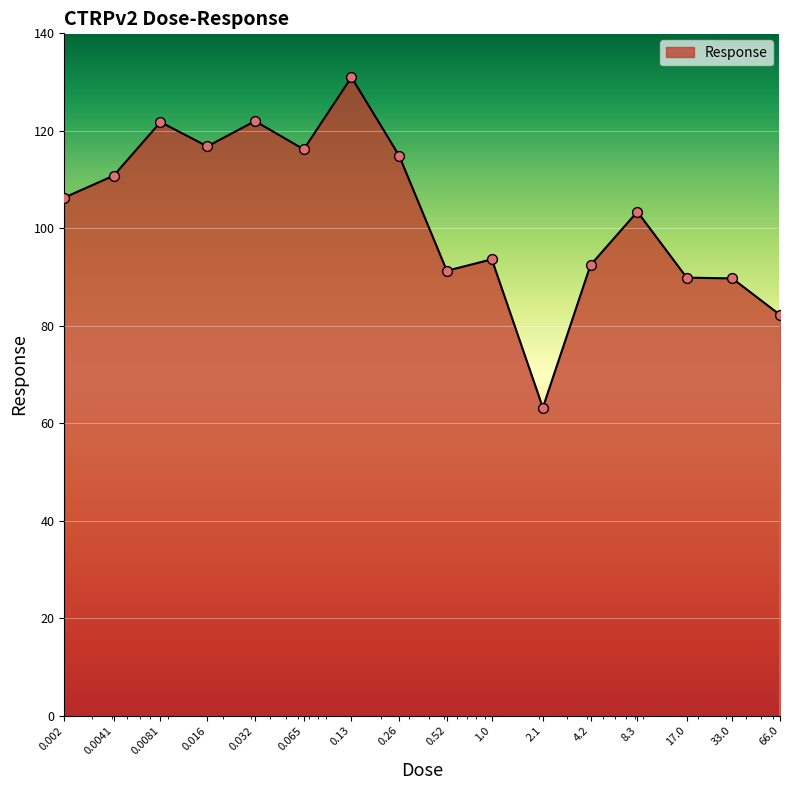

What is the smallest value displayed?

63.2